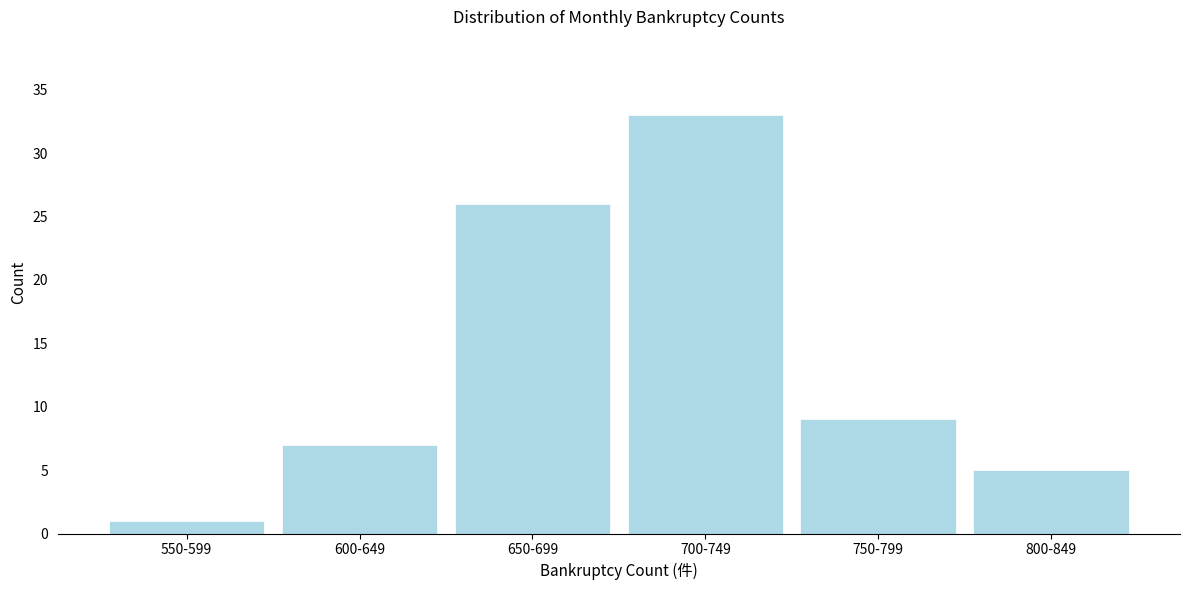

Reading left to right, what are all the values shown in this chart?

1	7	26	33	9	5